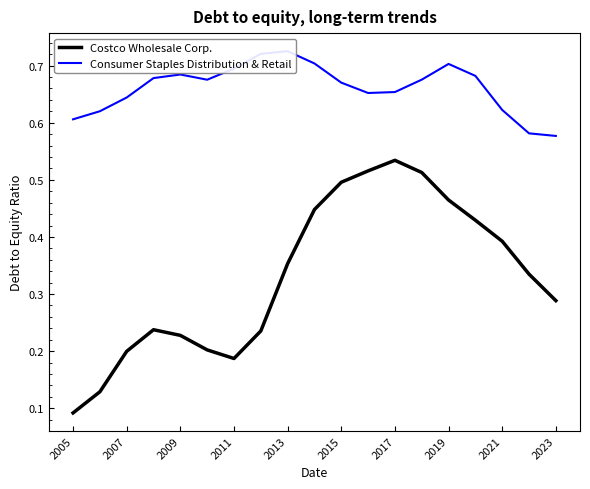

What is the difference between the maximum and second lowest values in the Consumer Staples Distribution & Retail series?

0.1